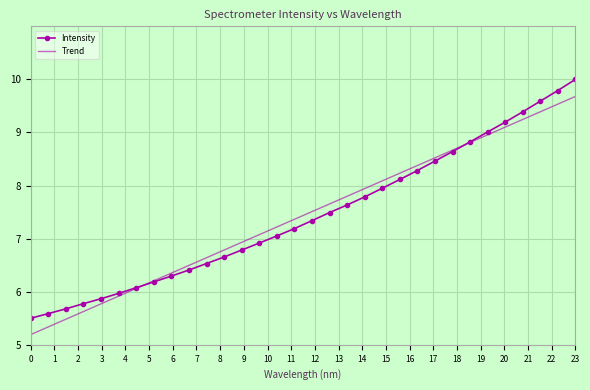

Rank the series by their maximum value, from highest to lowest.

Intensity, Trend